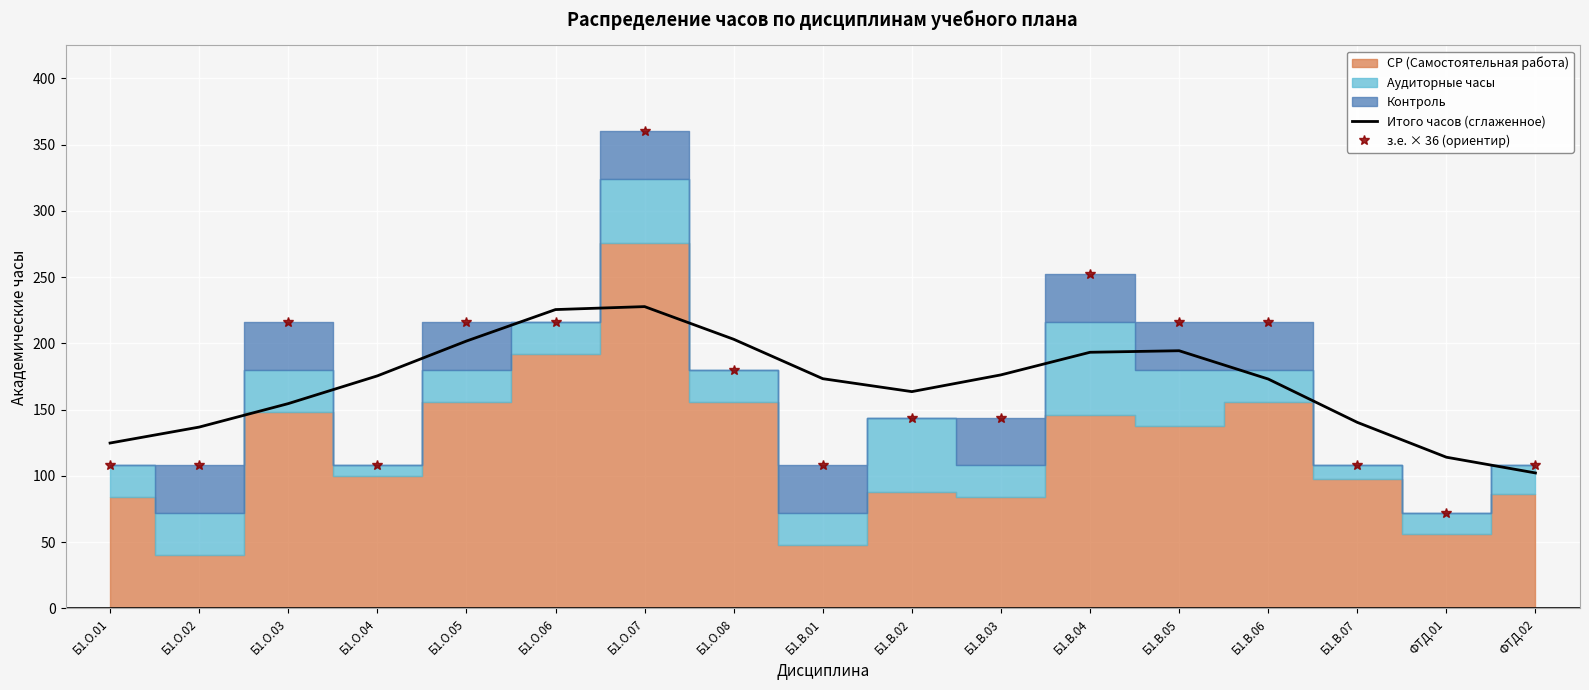

The з.е. × 36 (ориентир) series shows 334.3 at Б1.О.03. True or false?

False